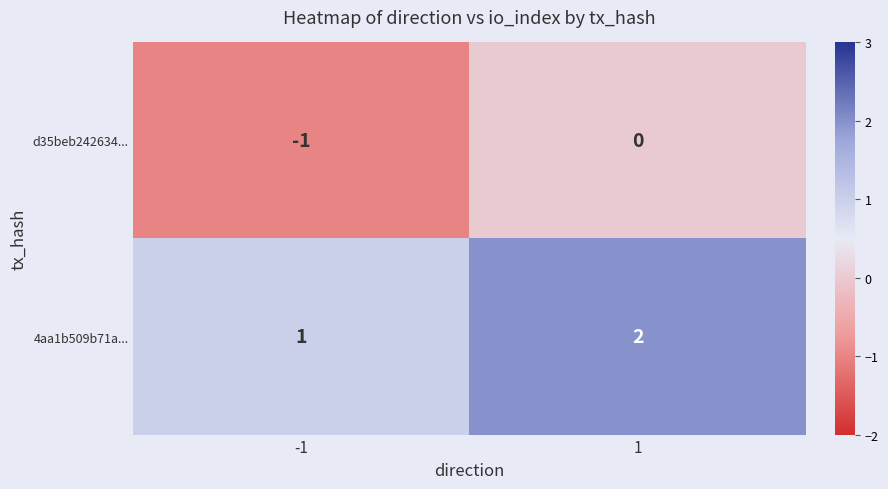

True or false: 4aa1b509b71a... has a value of 0 at -1.

False